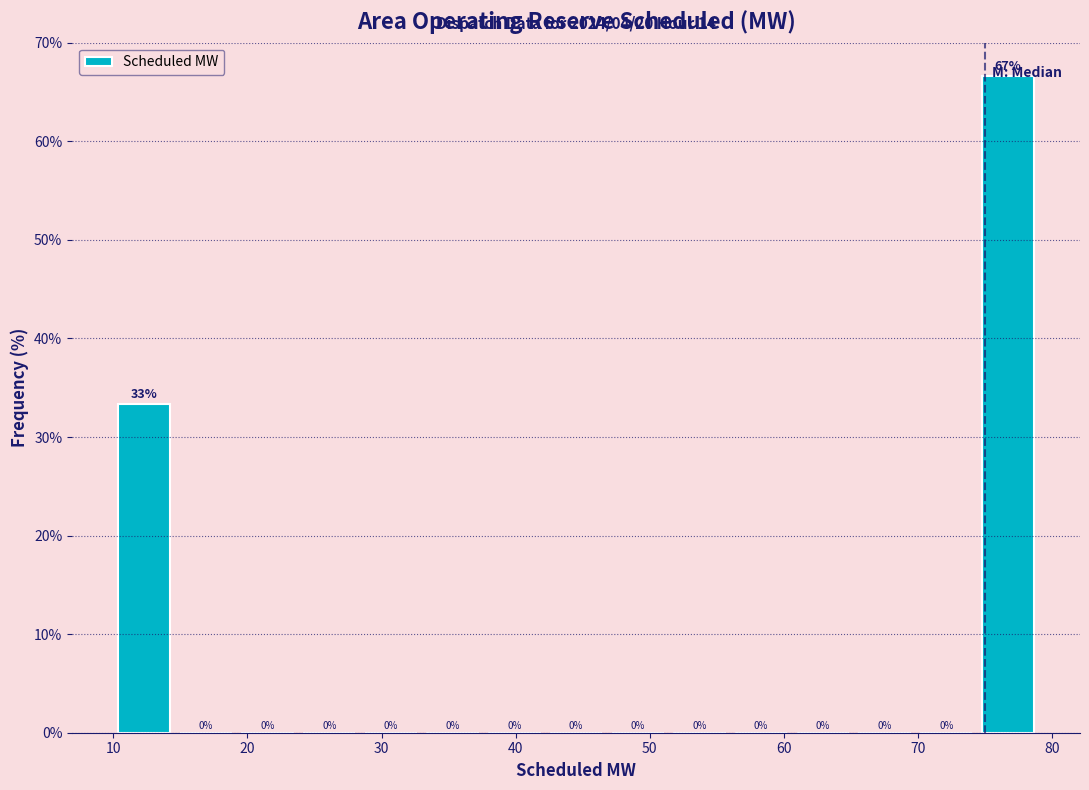

Which range on the x-axis has the tallest bar?

74.4 to 79.0